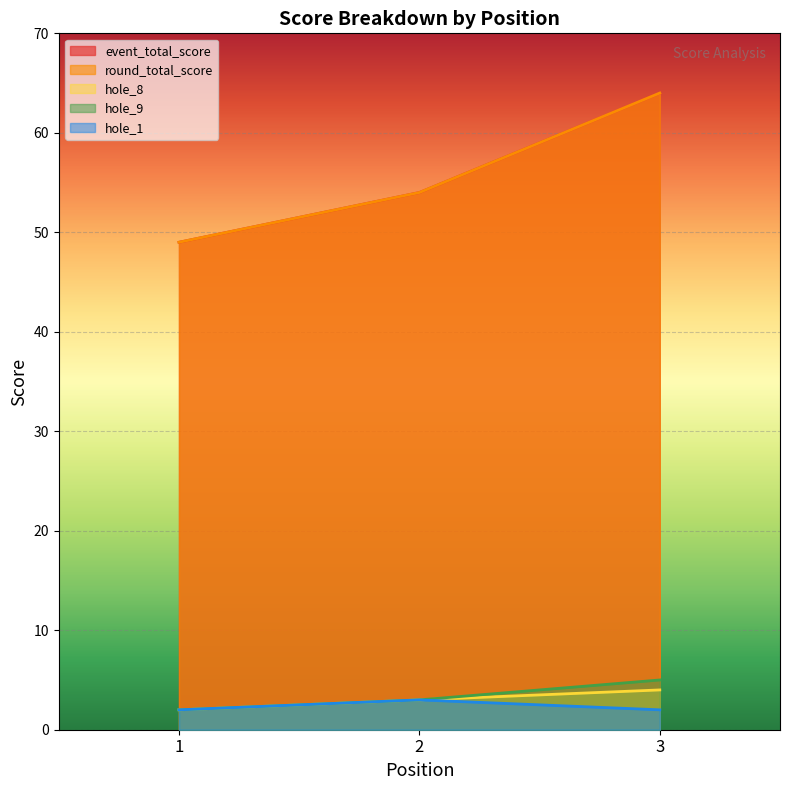

The event_total_score series shows 81 at 2. True or false?

False